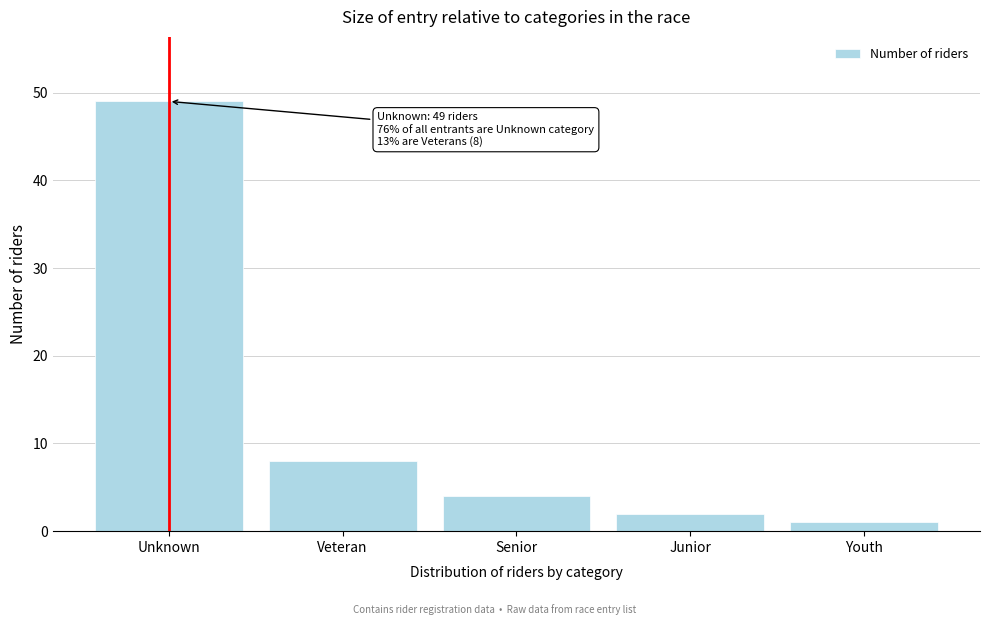

Reading left to right, transcribe all the data shown in this chart.

49	8	4	2	1